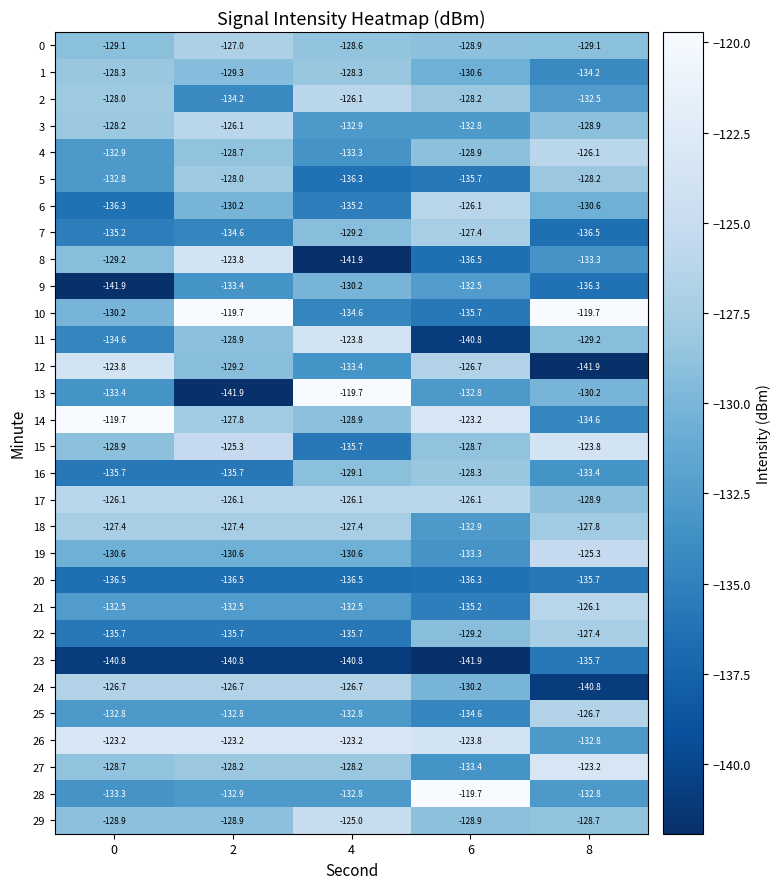

What is the spread (max minus min) of values at 2?

22.2